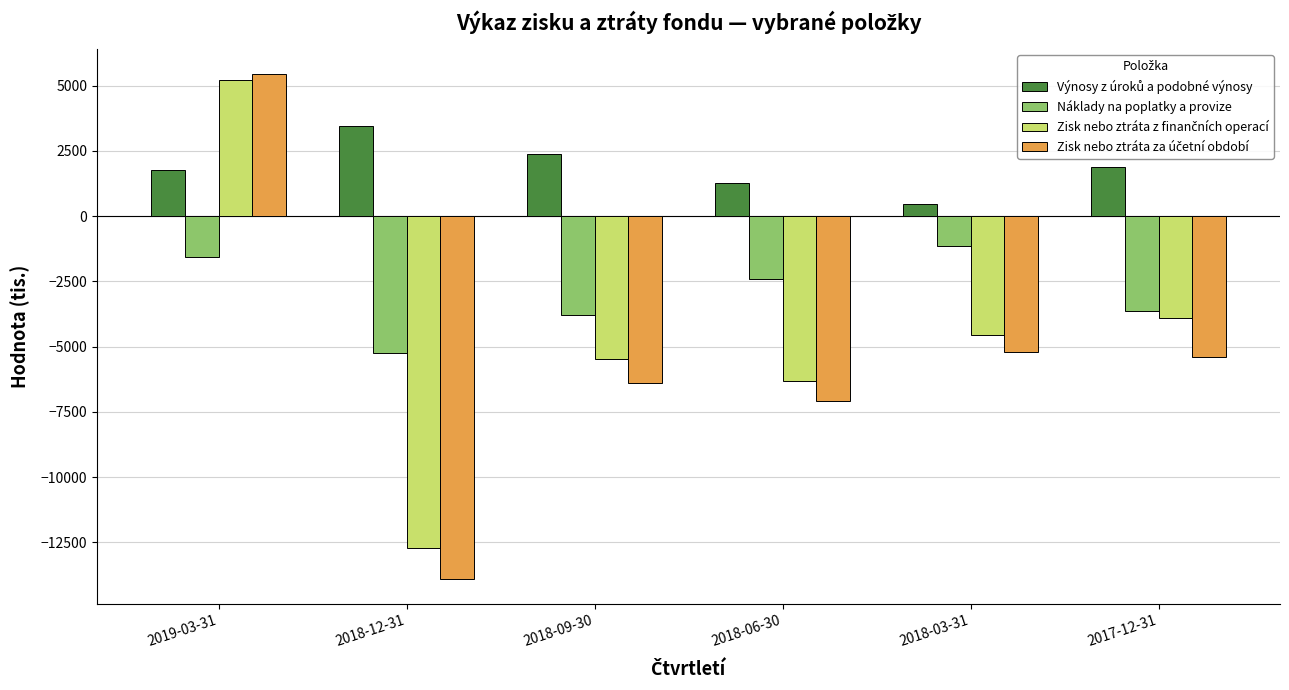

What is the difference between the highest and lowest values at 2017-12-31?

7286.9